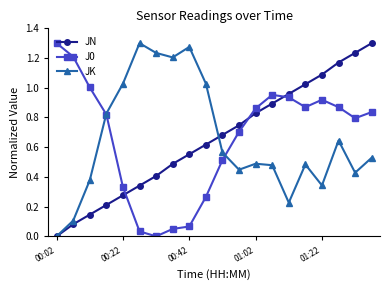

True or false: JK has more than 2 points higher than both neighbors.

True